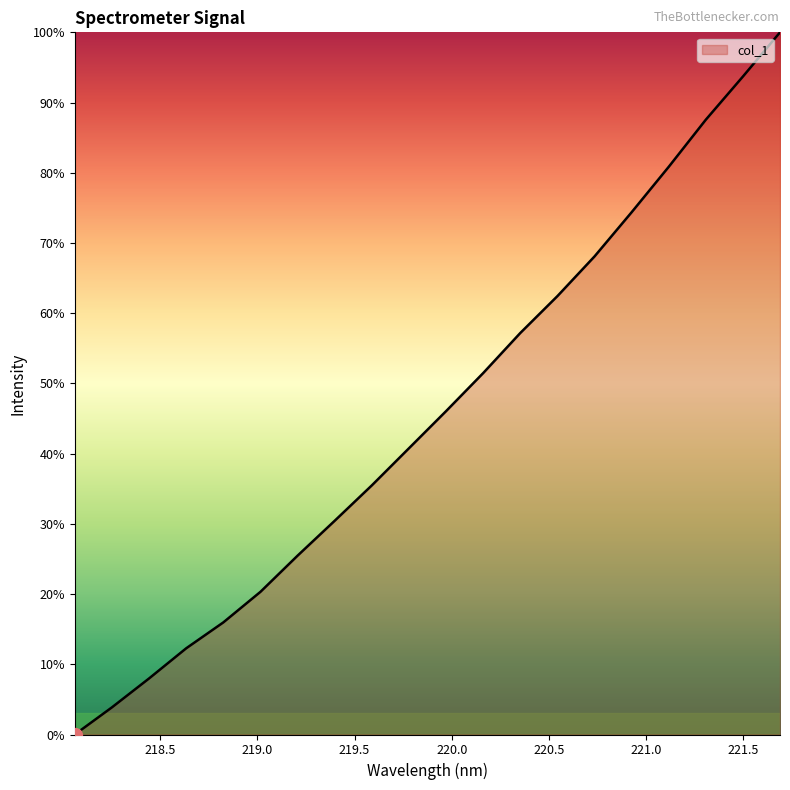

How many distinct data groups are displayed?

1